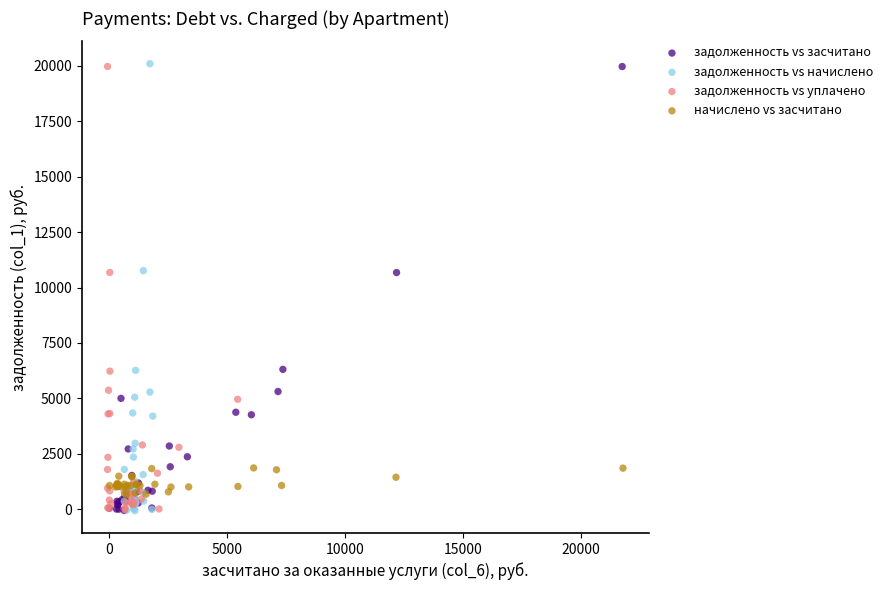

Which series has the largest Y range (max minus min)?

задолженность vs начислено